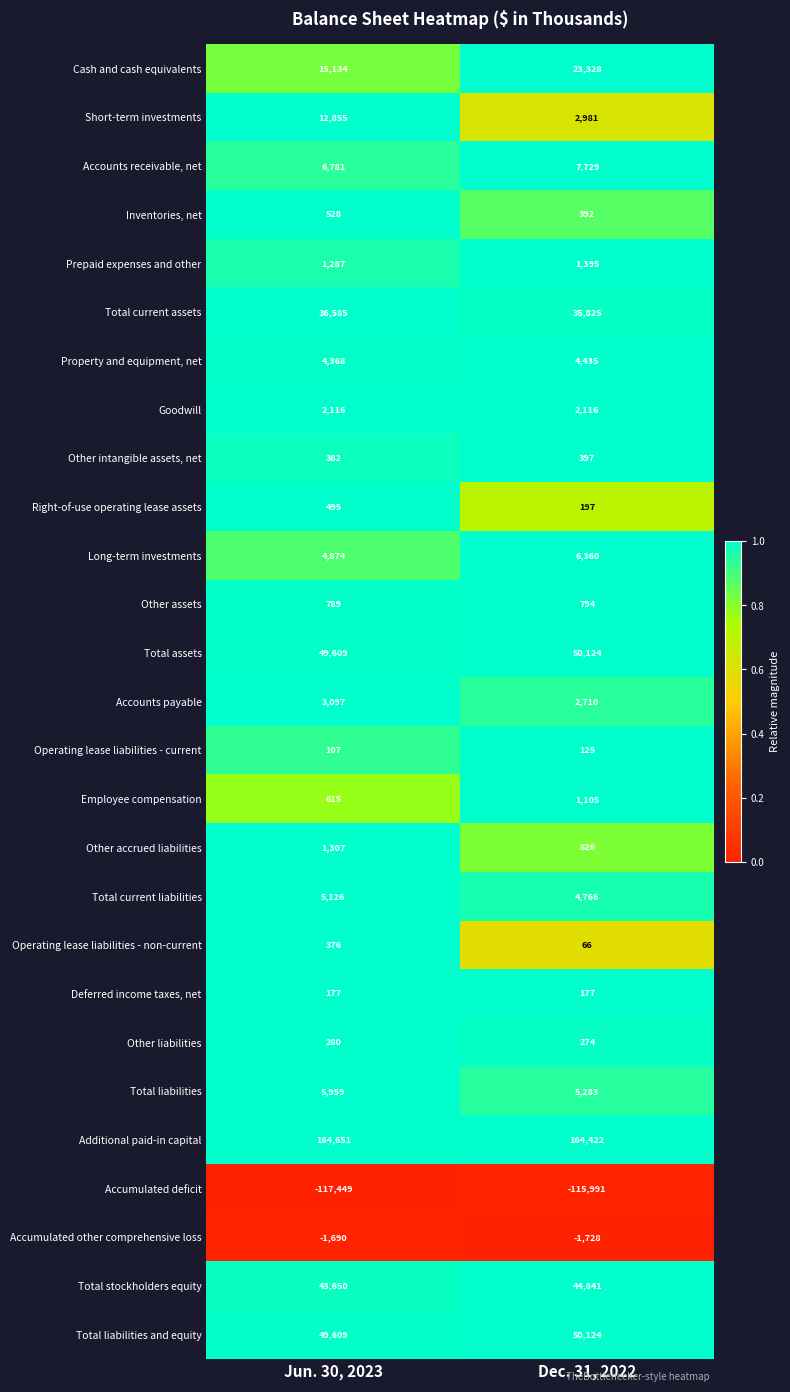

List the labels in order of Total liabilities and equity value, smallest first.

Jun. 30, 2023, Dec. 31, 2022